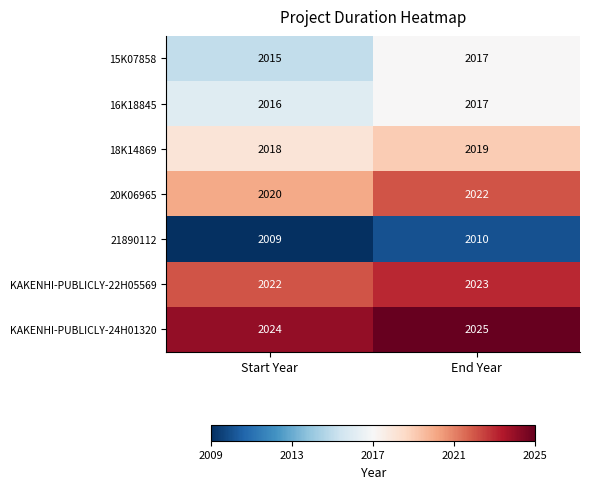

Reading right to left, extract all data points from this chart.

15K07858: 2017	2015
16K18845: 2017	2016
18K14869: 2019	2018
20K06965: 2022	2020
21890112: 2010	2009
KAKENHI-PUBLICLY-22H05569: 2023	2022
KAKENHI-PUBLICLY-24H01320: 2025	2024